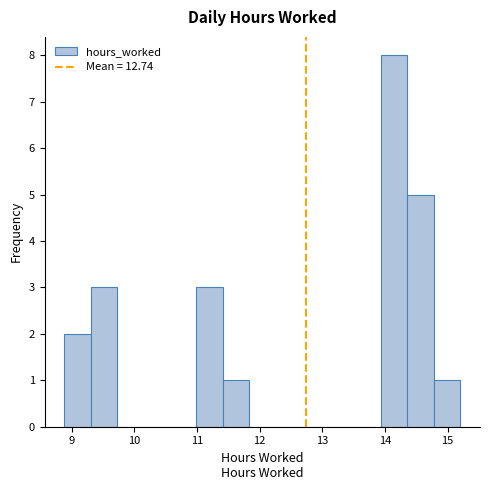

Reading left to right, list every bar in this chart as the range it spans on the x-axis followed by its height. Neither the bar edges nor the heights are printed on the chart, so give them approximately, as read against the axes.

8.9 to 9.3: 2
9.3 to 9.7: 3
9.7 to 10.1: 0
10.1 to 10.6: 0
10.6 to 11.0: 0
11.0 to 11.4: 3
11.4 to 11.8: 1
11.8 to 12.3: 0
12.3 to 12.7: 0
12.7 to 13.1: 0
13.1 to 13.5: 0
13.5 to 13.9: 0
13.9 to 14.4: 8
14.4 to 14.8: 5
14.8 to 15.2: 1